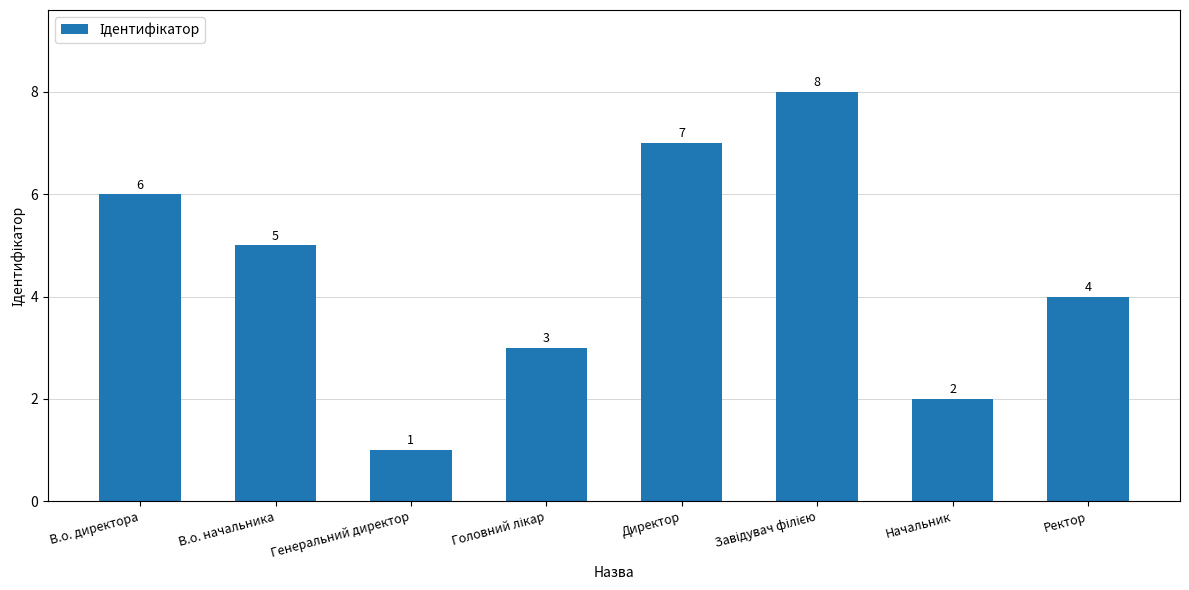

Are the bars grouped side by side (vs. stacked)?

No